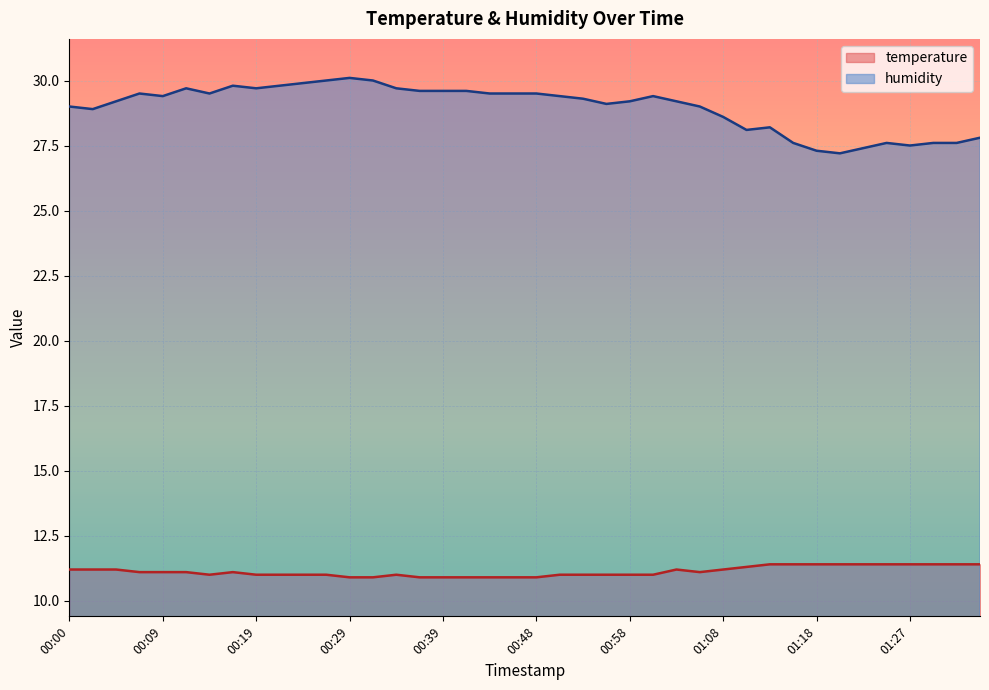

The temperature series shows 11.2 at 01:08. True or false?

True